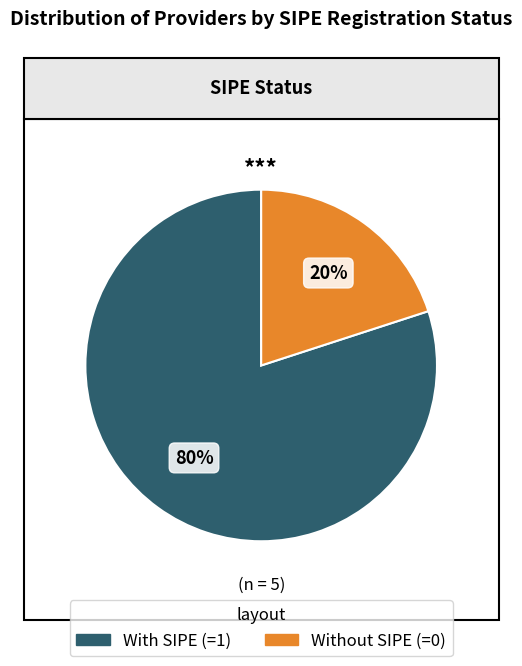

To the nearest percent, what is the difference between the largest and smallest slice percentages?

60%